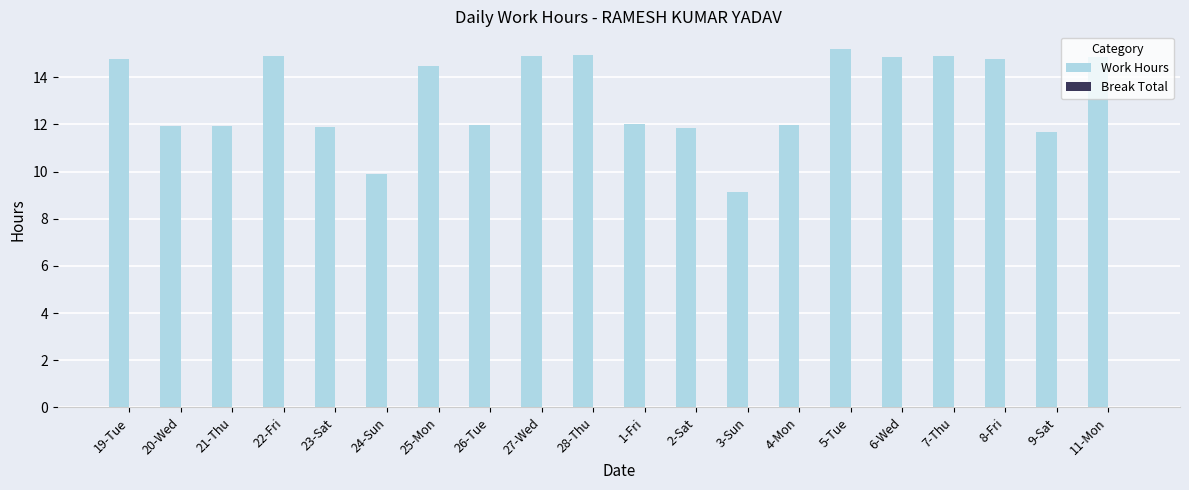

Approximately how many times larger is the value at 23-Sat compared to 25-Mon?

0.8